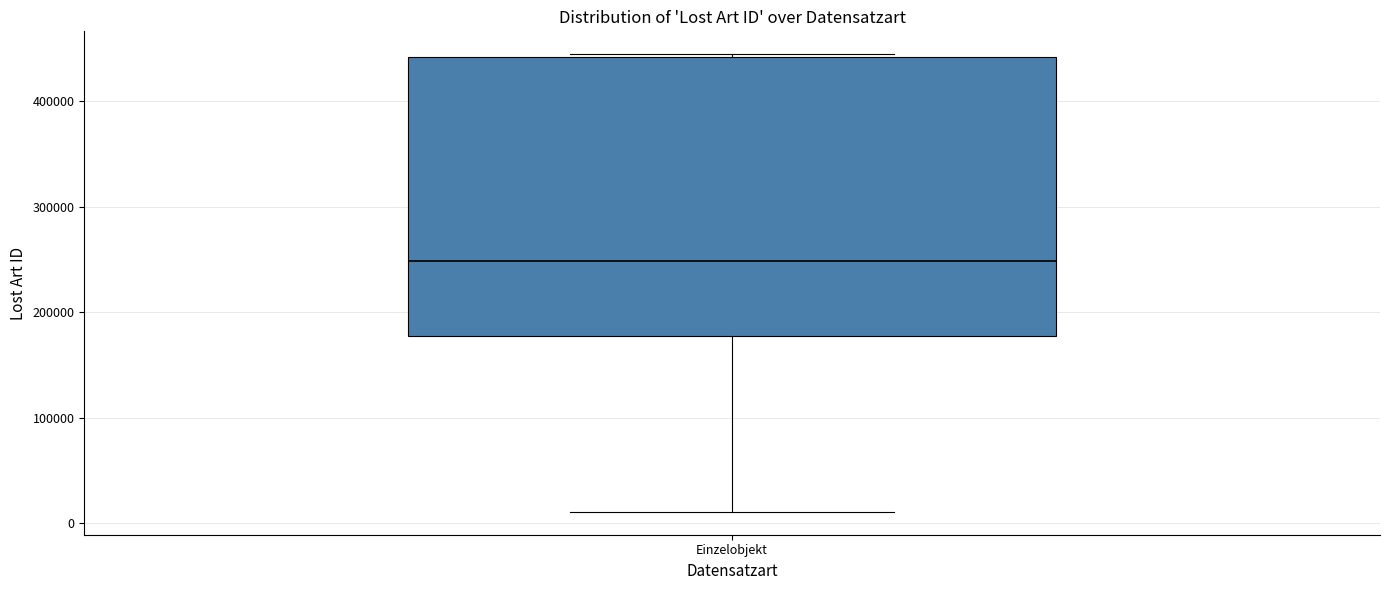

Where does the lower whisker of the box for Einzelobjekt end on the y-axis? The values are not printed on the chart, so give them approximately, as read against the axis.

10000